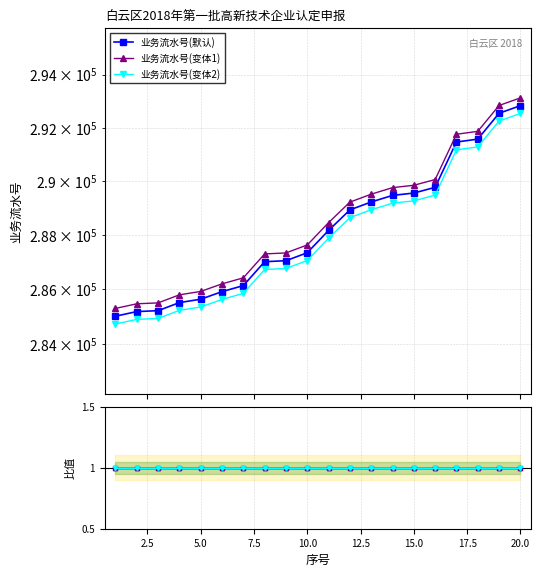

What is the greatest value displayed?

293122.8